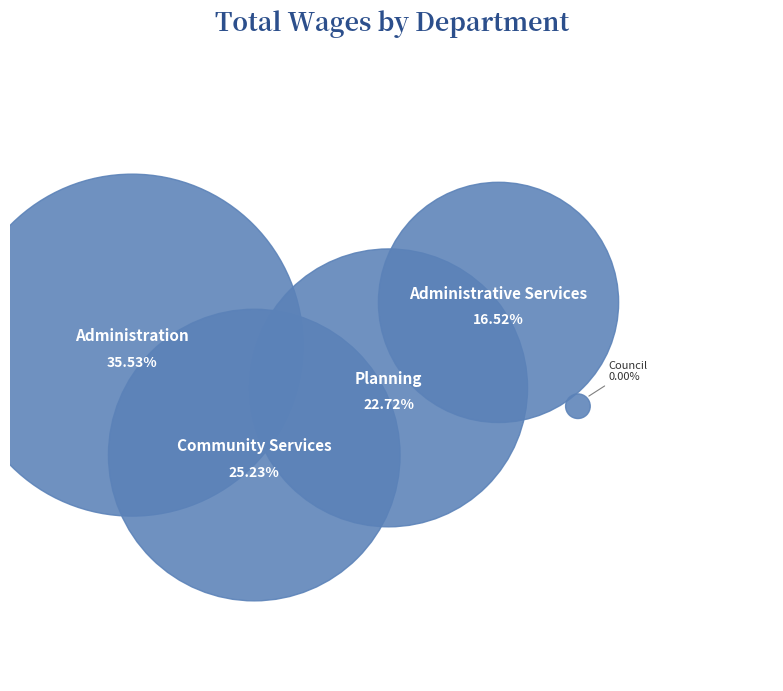

Is there a majority slice in this chart?

No